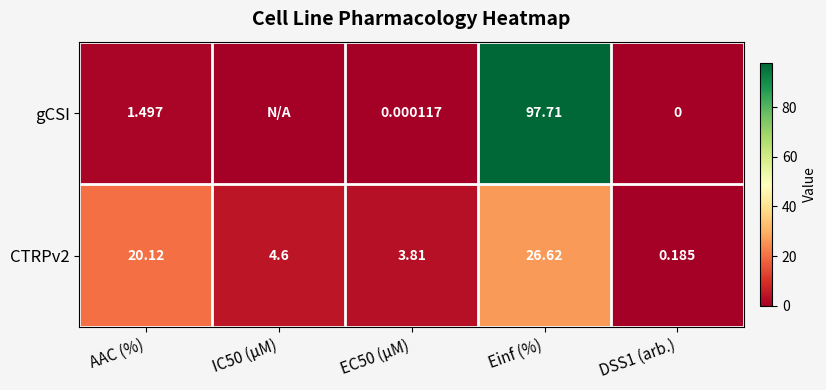

What is the difference between the second highest and minimum values in the CTRPv2 series?

19.9